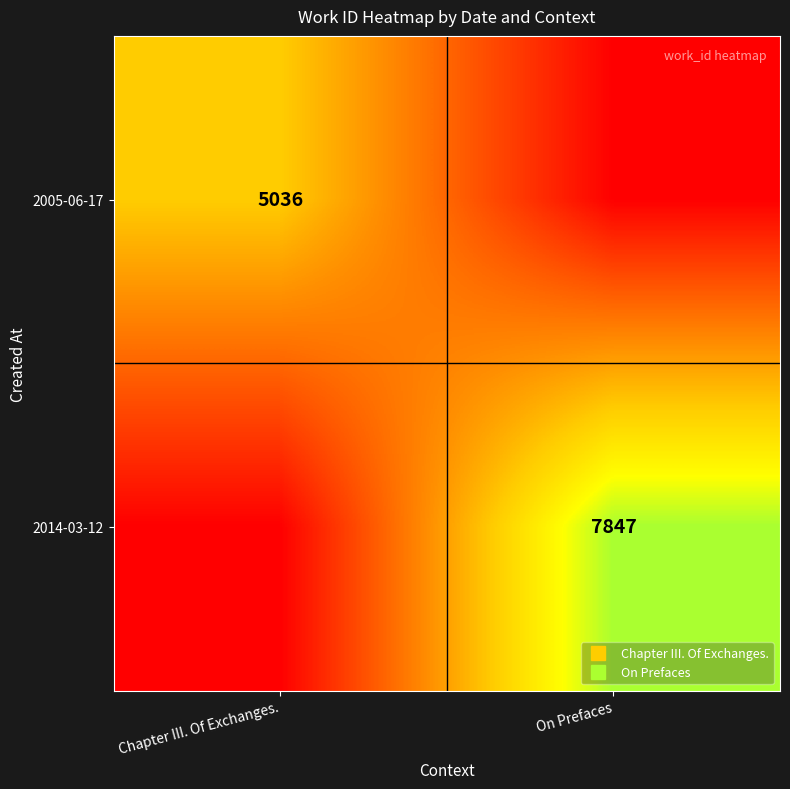

What is the total value across all series at On Prefaces?

7847